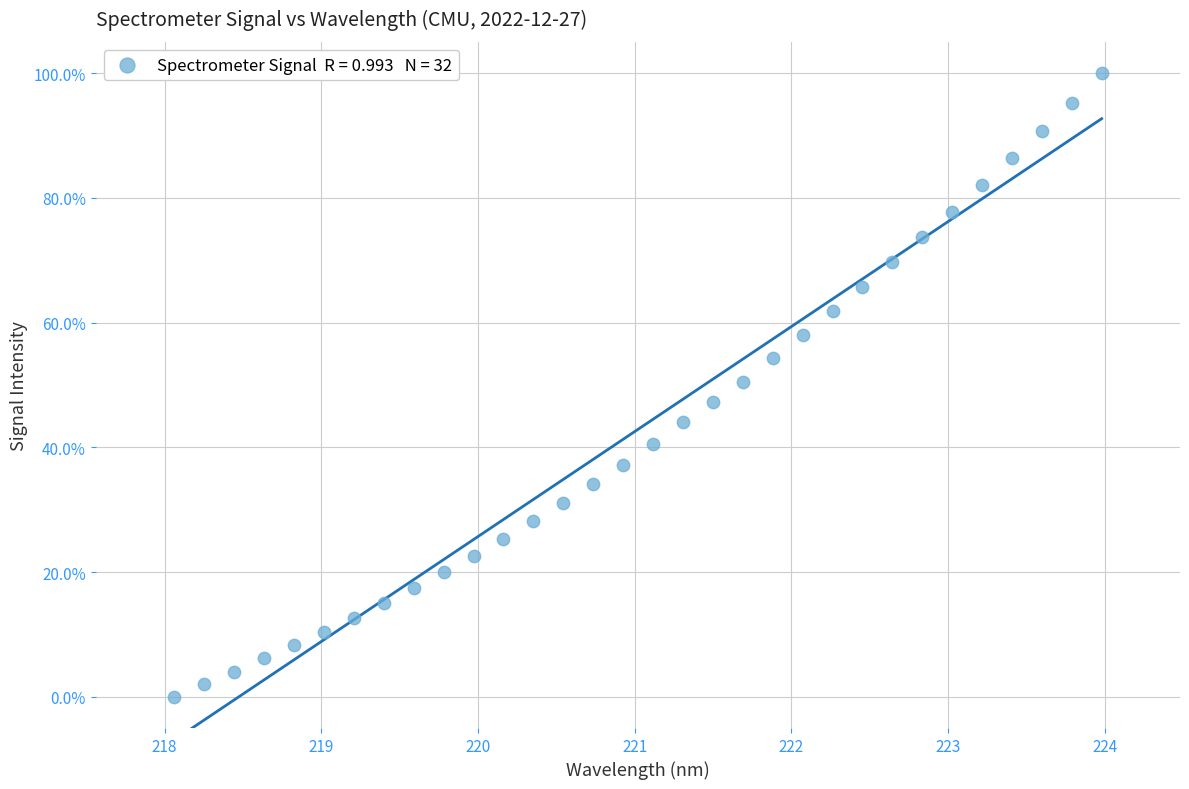

What is the range of X values (max minus min)?

5.9